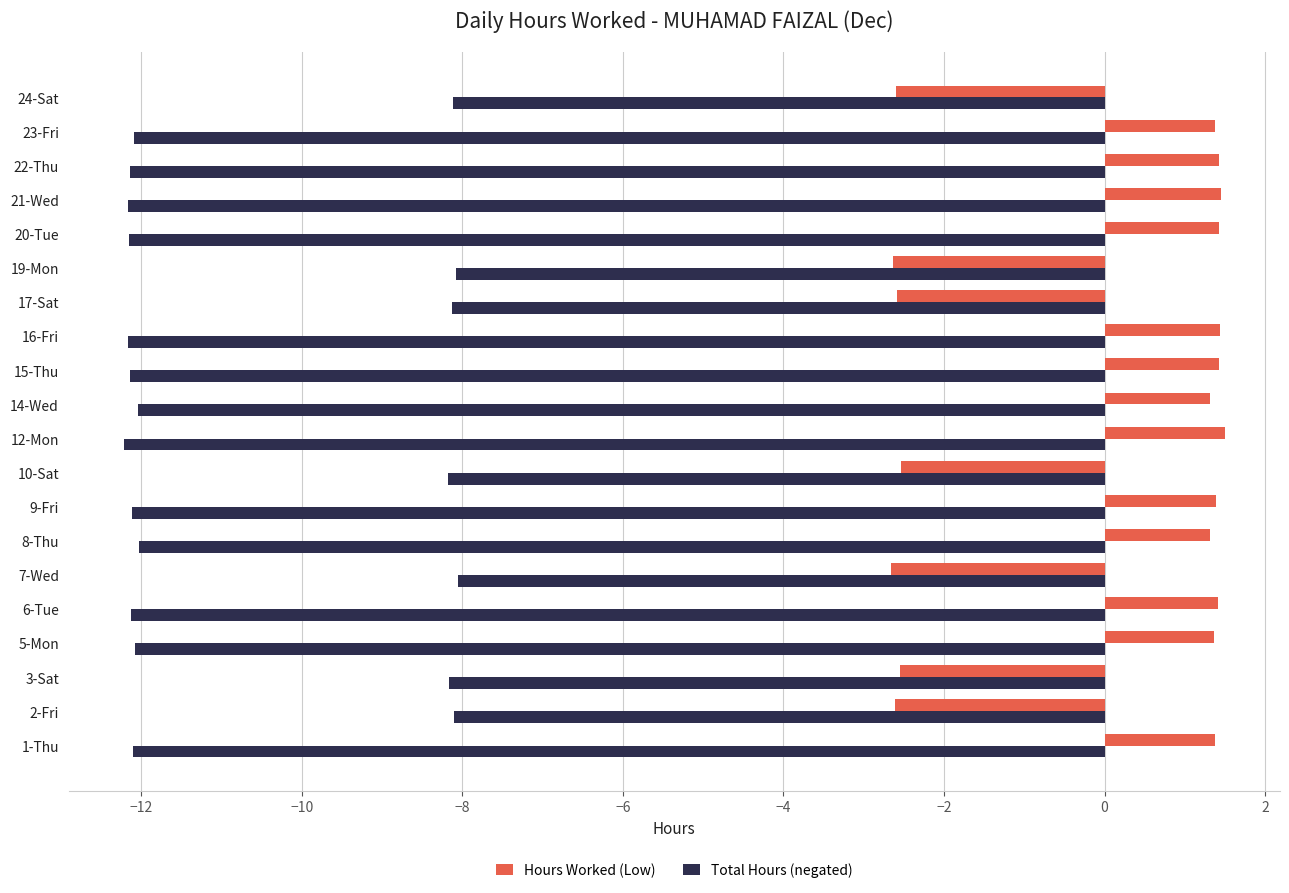

What is the maximum value shown in the chart?

1.5